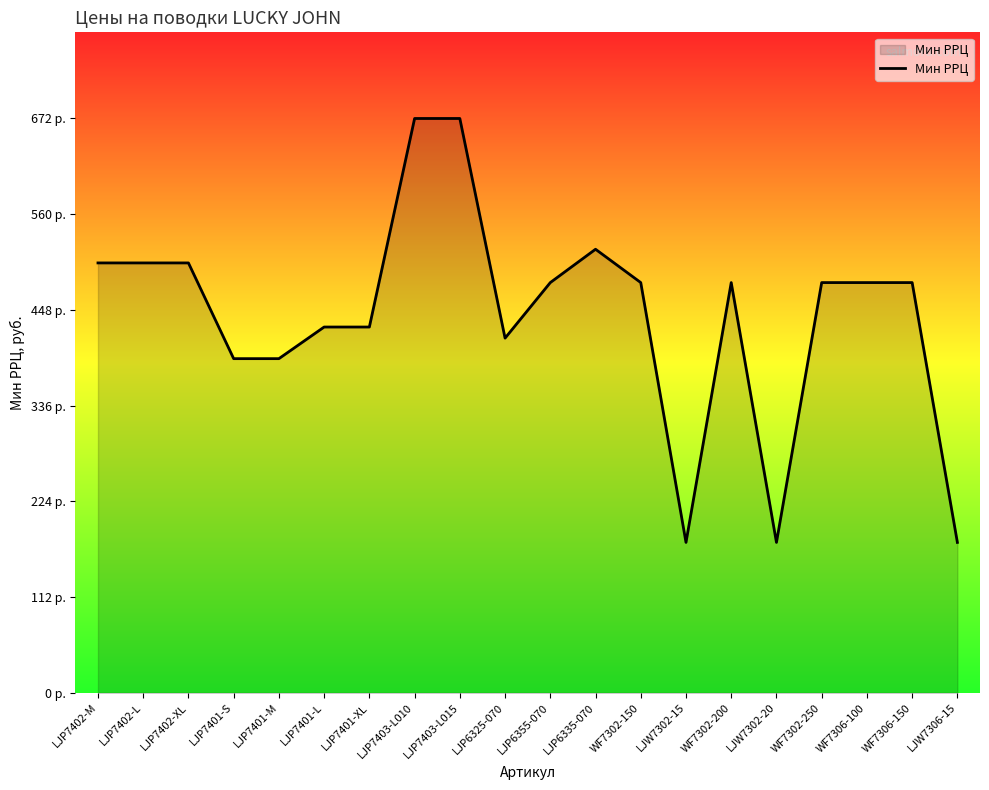

Reading right to left, transcribe all the data shown in this chart.

LJW7306-15=176	WF7306-150=480	WF7306-100=480	WF7302-250=480	LJW7302-20=176	WF7302-200=480	LJW7302-15=176	WF7302-150=480	LJP6335-070=519	LJP6355-070=480	LJP6325-070=415	LJP7403-L015=672	LJP7403-L010=672	LJP7401-XL=428	LJP7401-L=428	LJP7401-M=391	LJP7401-S=391	LJP7402-XL=503	LJP7402-L=503	LJP7402-M=503